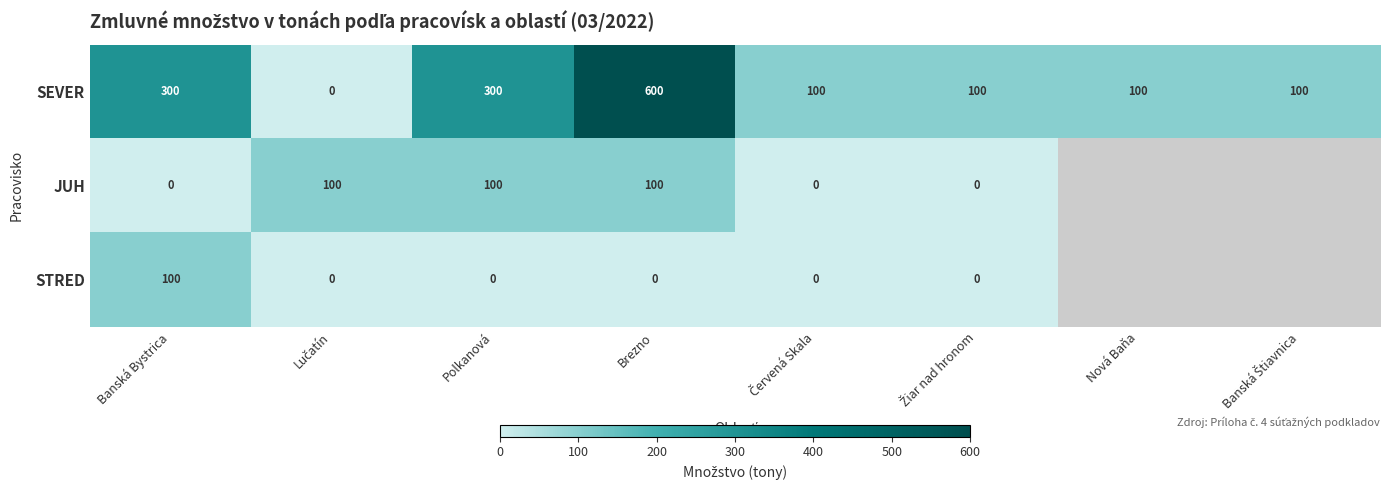

What is the average value of the SEVER series?

200